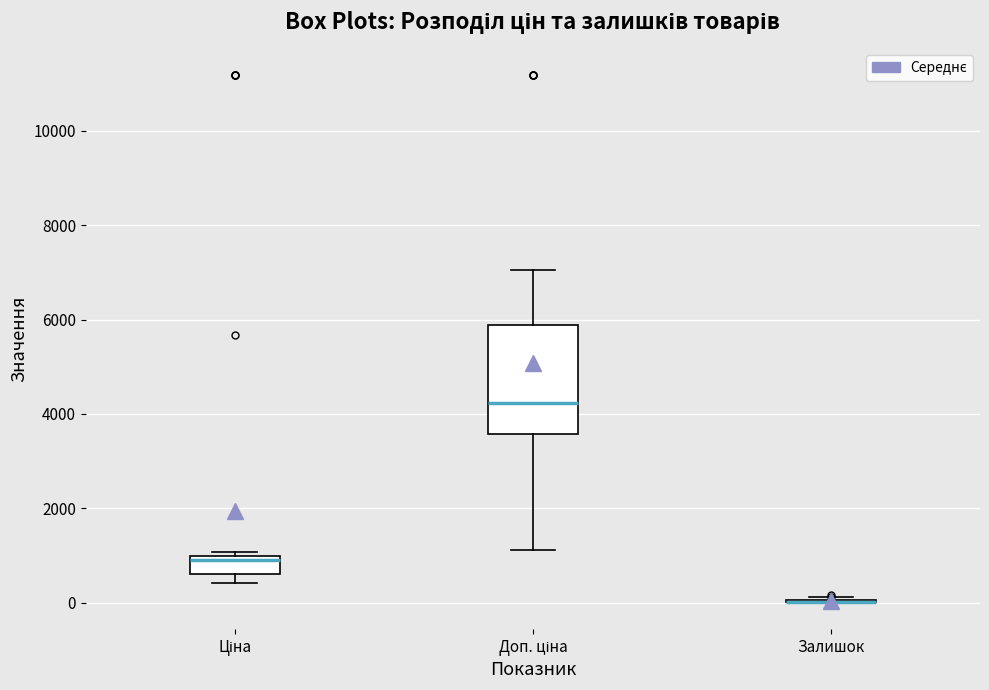

Where does the median line of the box for Ціна sit on the y-axis? The values are not printed on the chart, so give them approximately, as read against the axis.

800